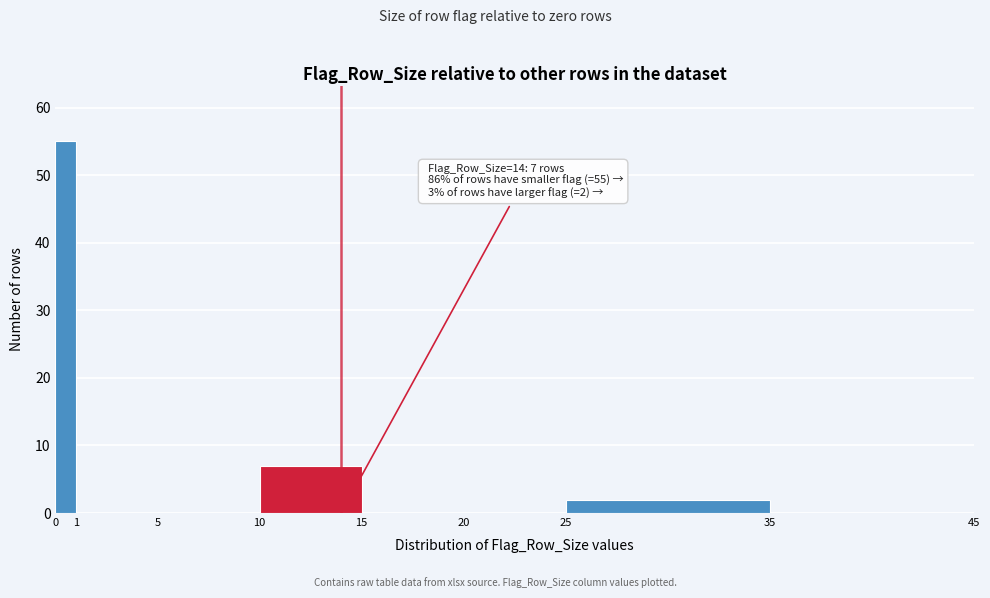

Over which range of the x-axis is the bar tallest?

0 to 1